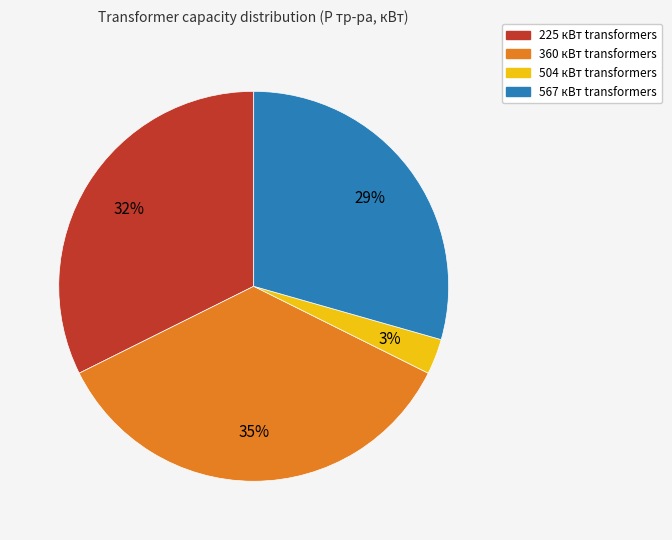

Does any single category account for the majority?

No